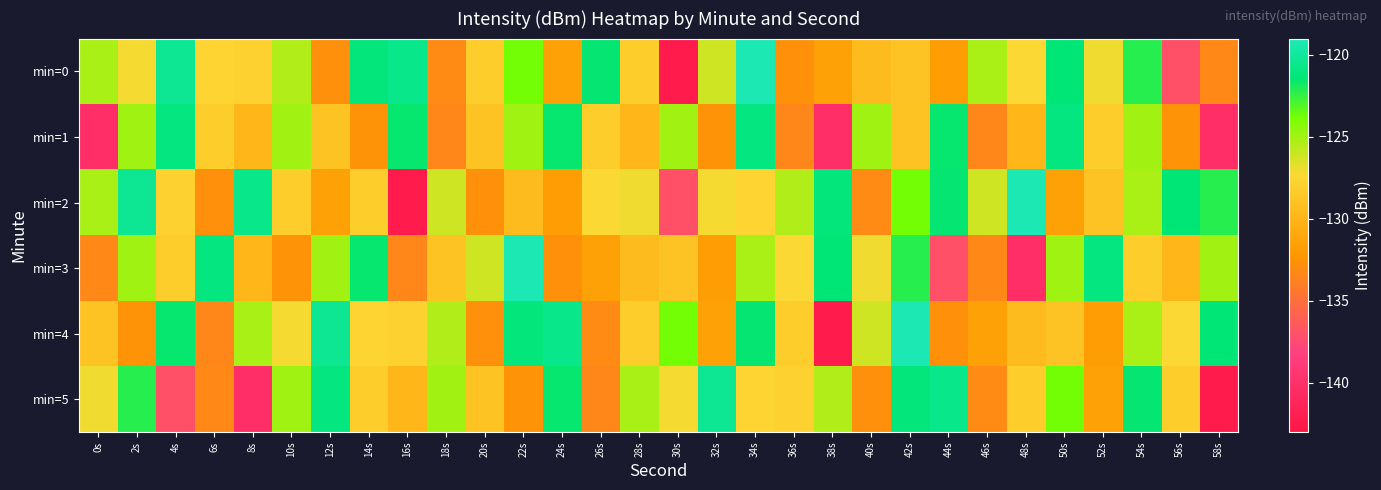

Which category has the lowest value across all series?

30s